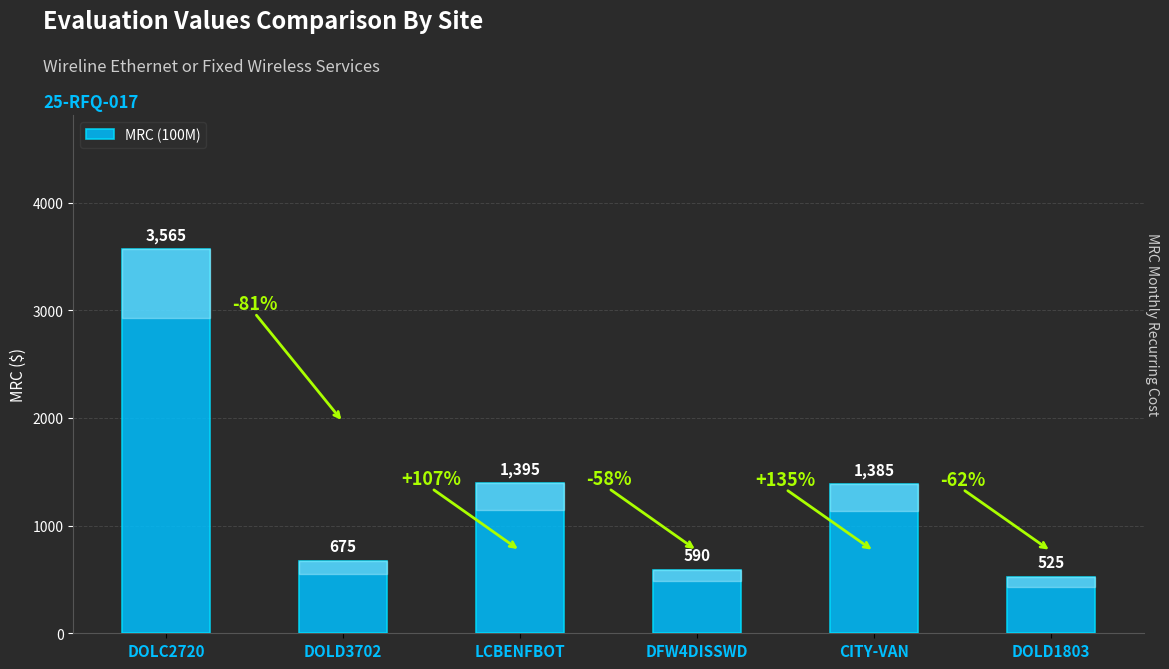

Rank the categories by value from lowest to highest.

DOLD1803, DFW4DISSWD, DOLD3702, CITY-VAN, LCBENFBOT, DOLC2720